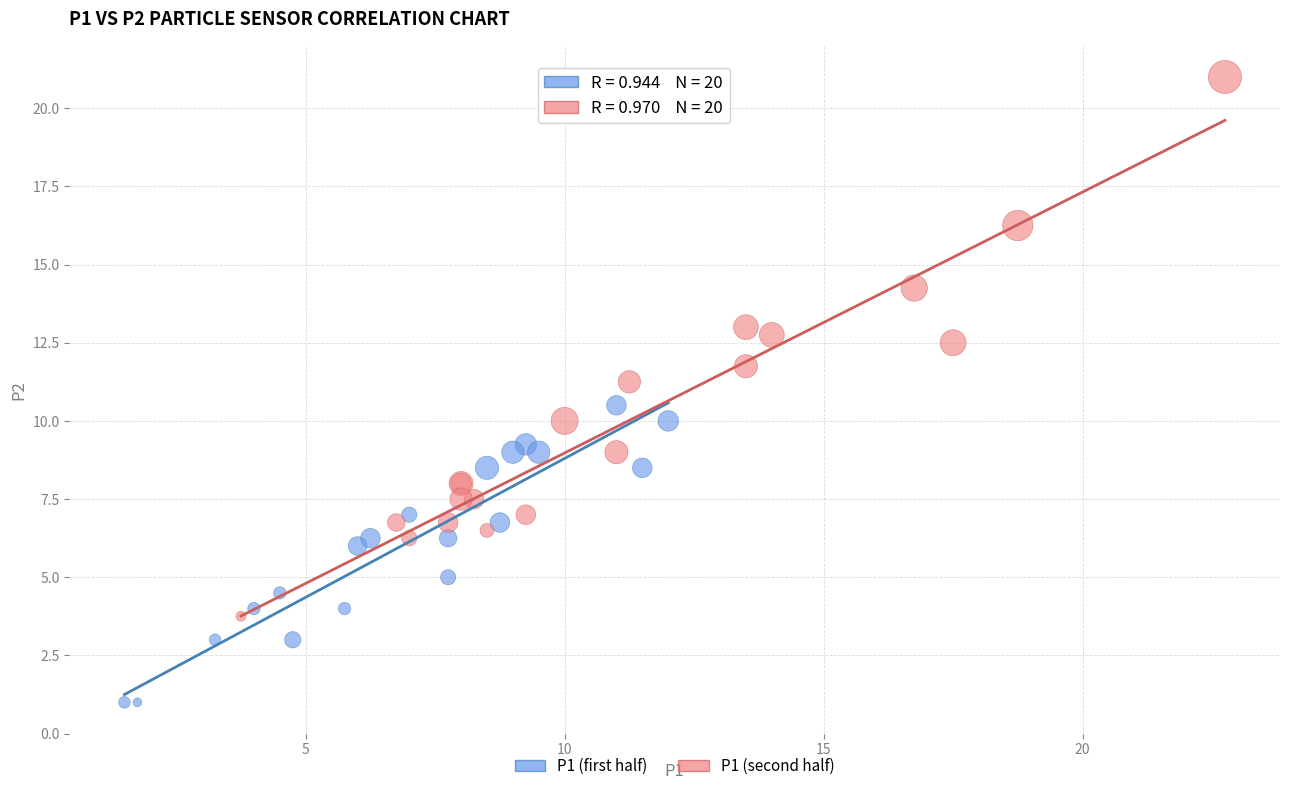

Which series has the largest Y range (max minus min)?

P1 (second half)